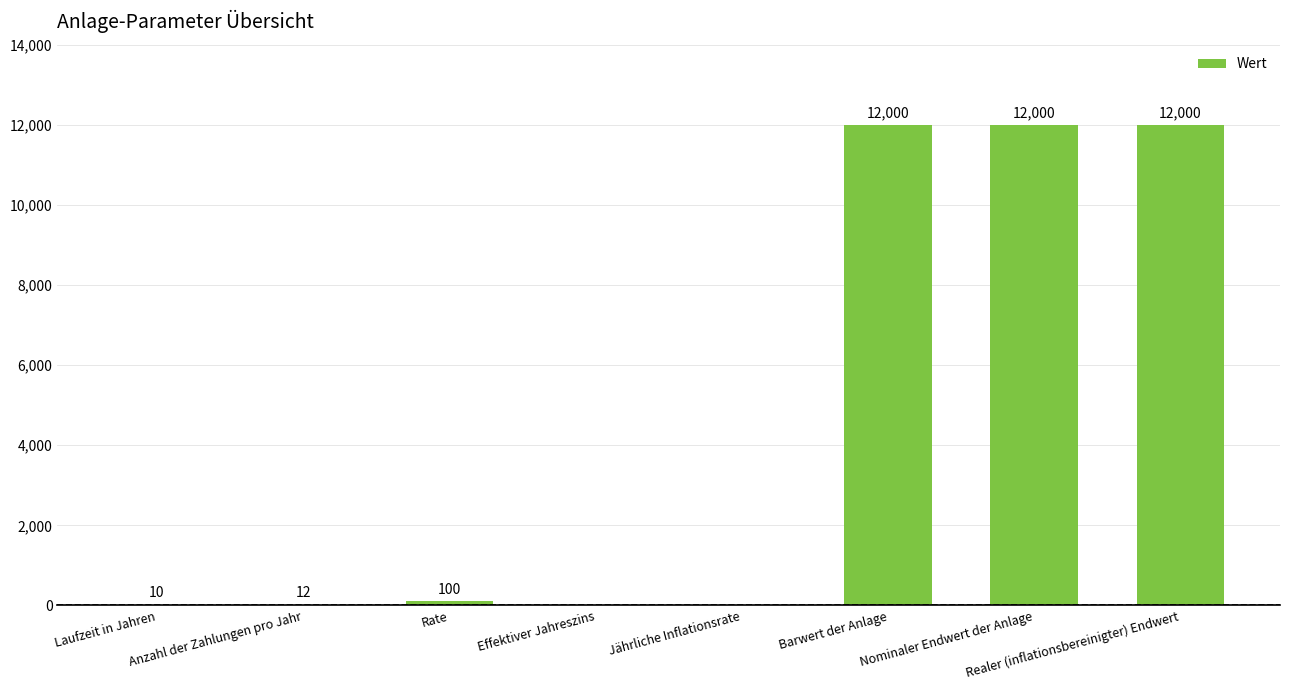

How many series are shown in this chart?

1